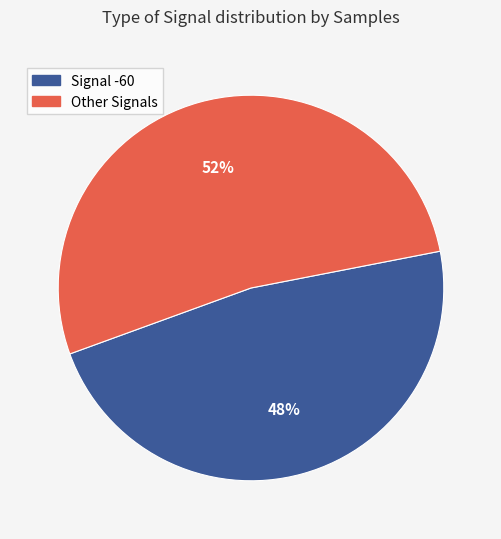

Is there a majority slice in this chart?

Yes